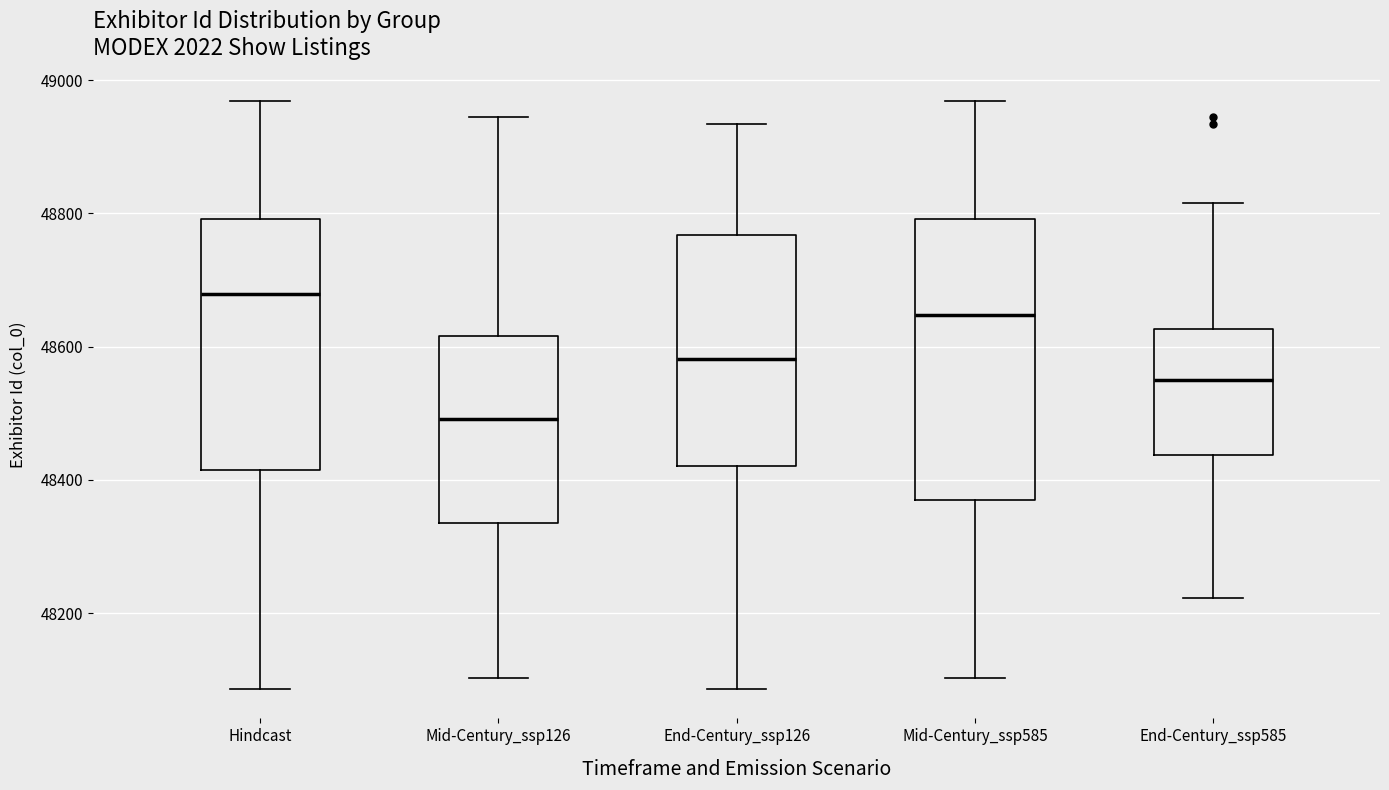

Where does the lower whisker of the box for Hindcast end on the y-axis? The values are not printed on the chart, so give them approximately, as read against the axis.

48080